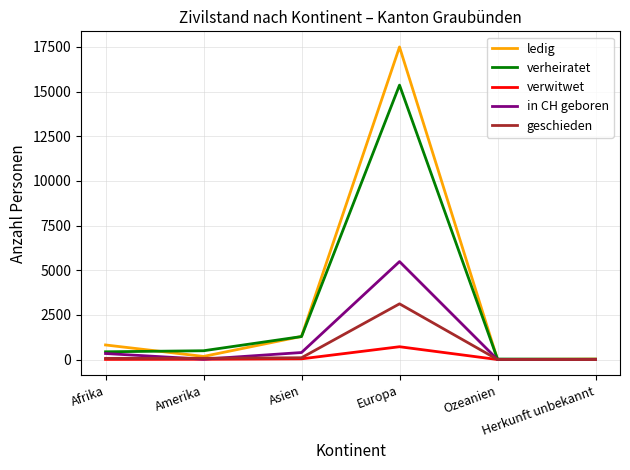

Which series has the largest range (max minus min)?

ledig